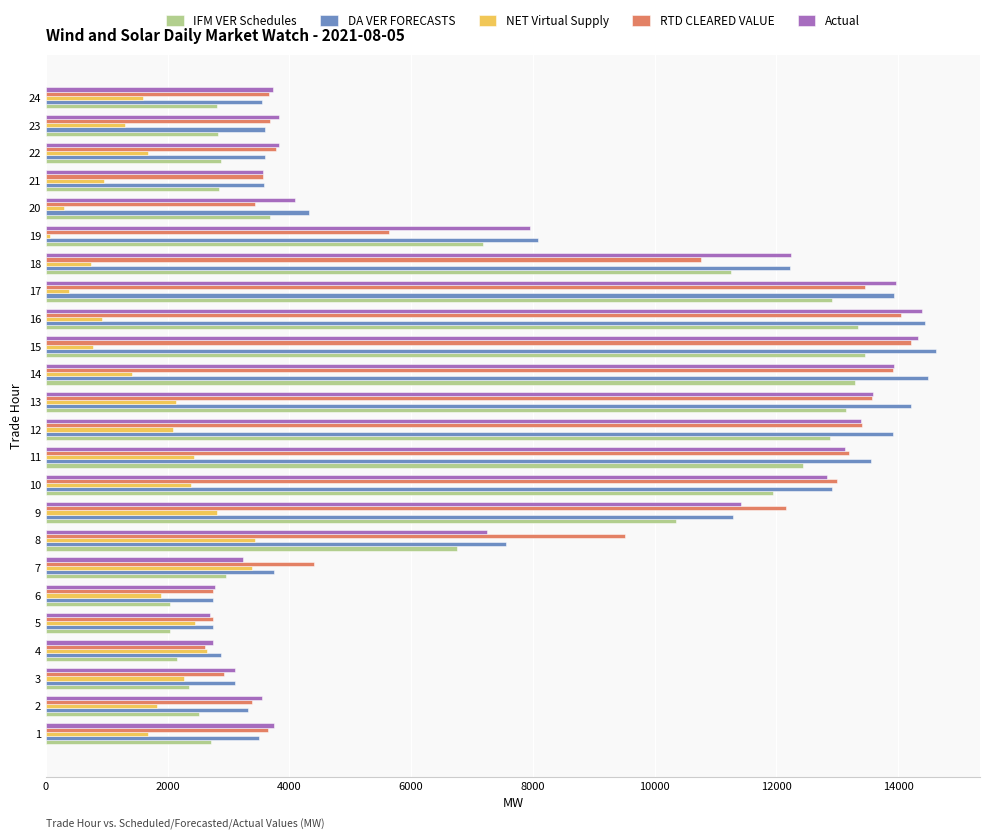

The value of DA VER FORECASTS at 24 is 3548.7. True or false?

True